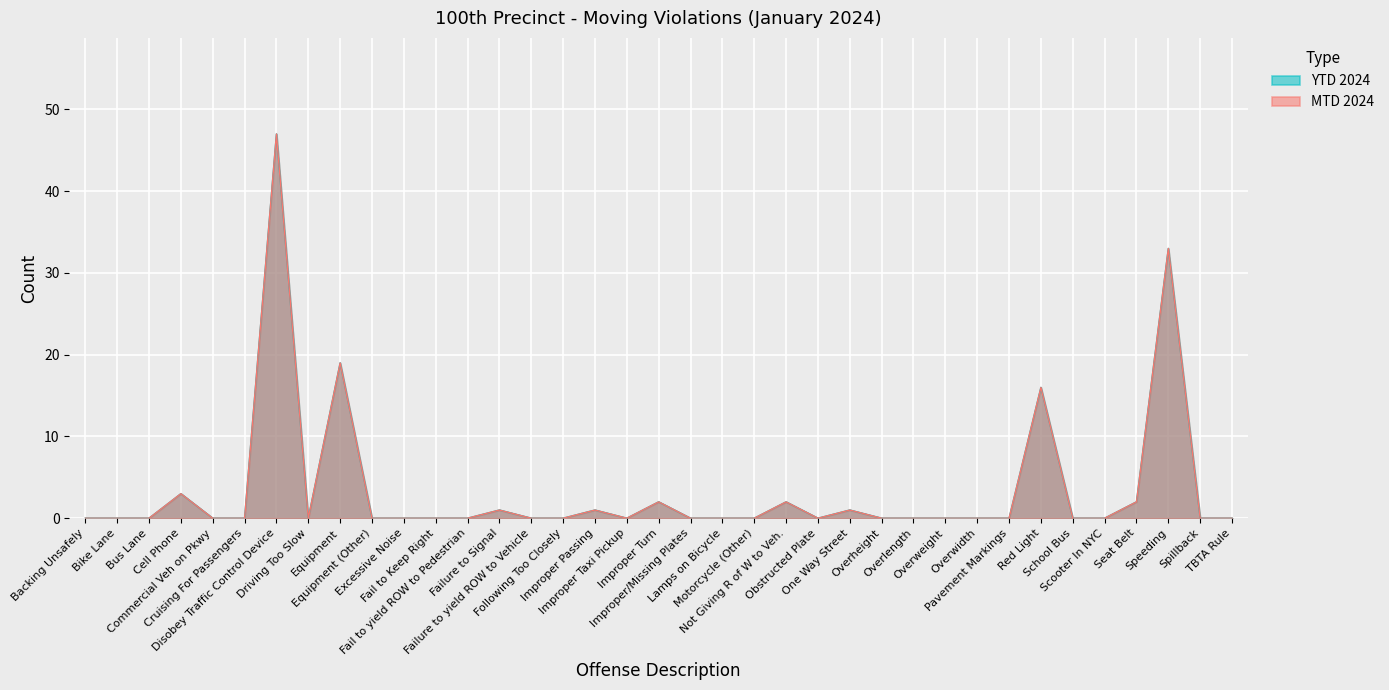

True or false: YTD 2024 and MTD 2024 cross at least once.

False